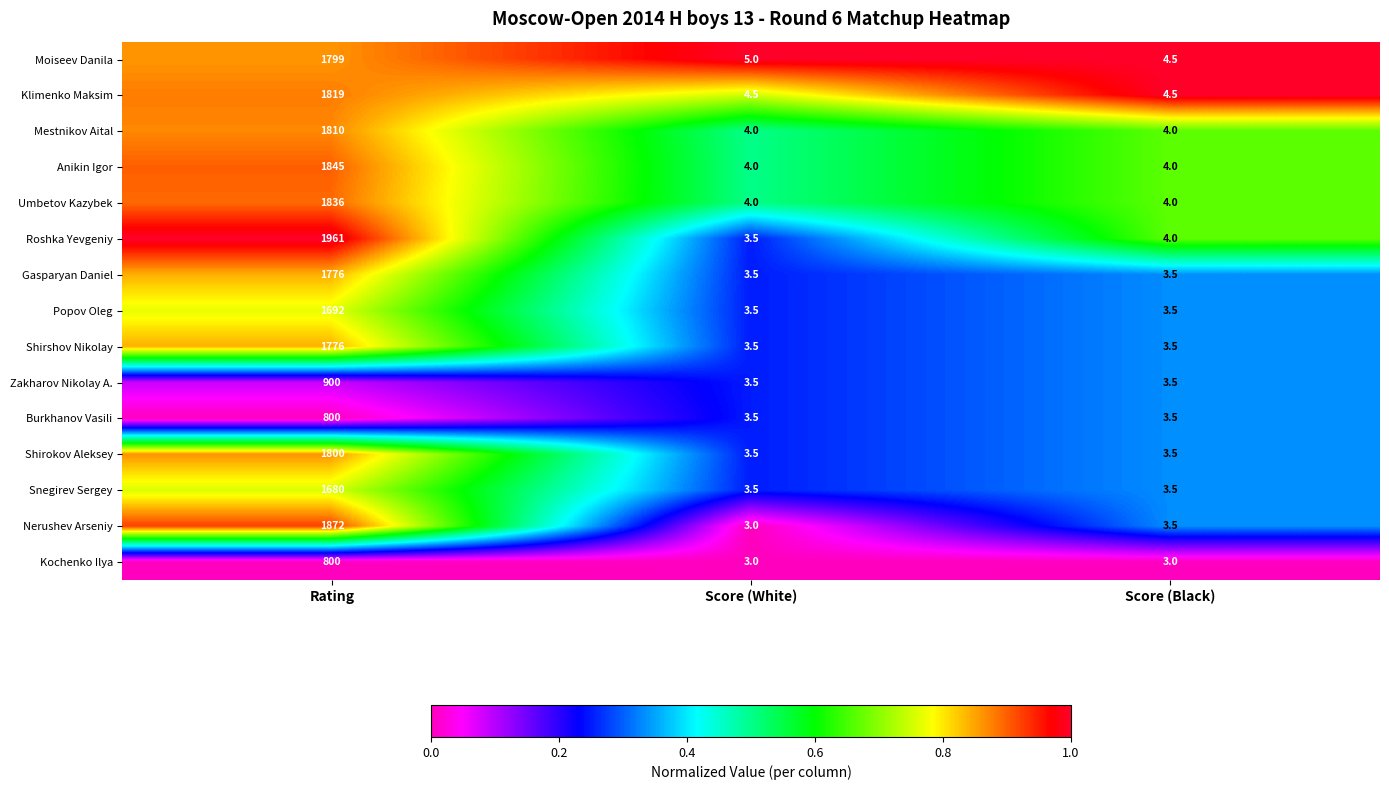

What is the average value of the Zakharov Nikolay A. series?

302.3